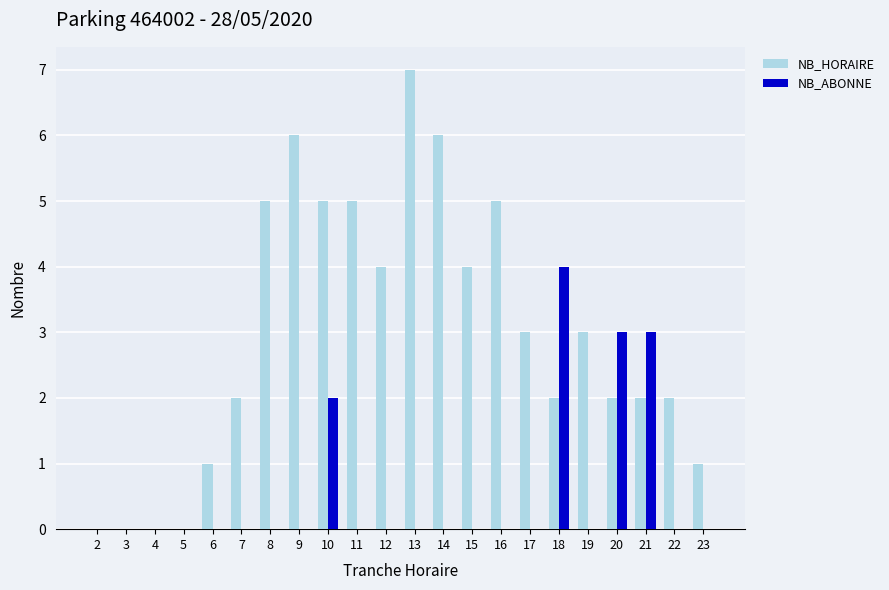

The NB_HORAIRE series shows 3 at 7. True or false?

False